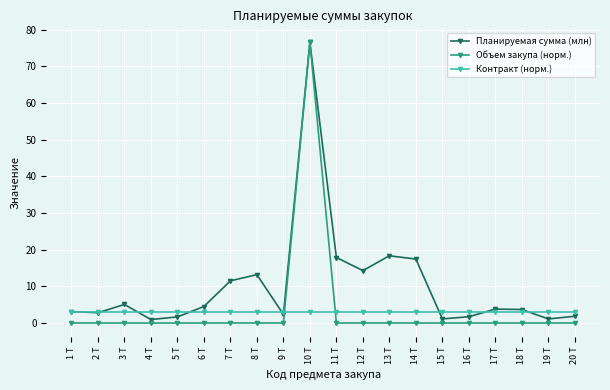

At how many categories does at least one series exceed 62?

1